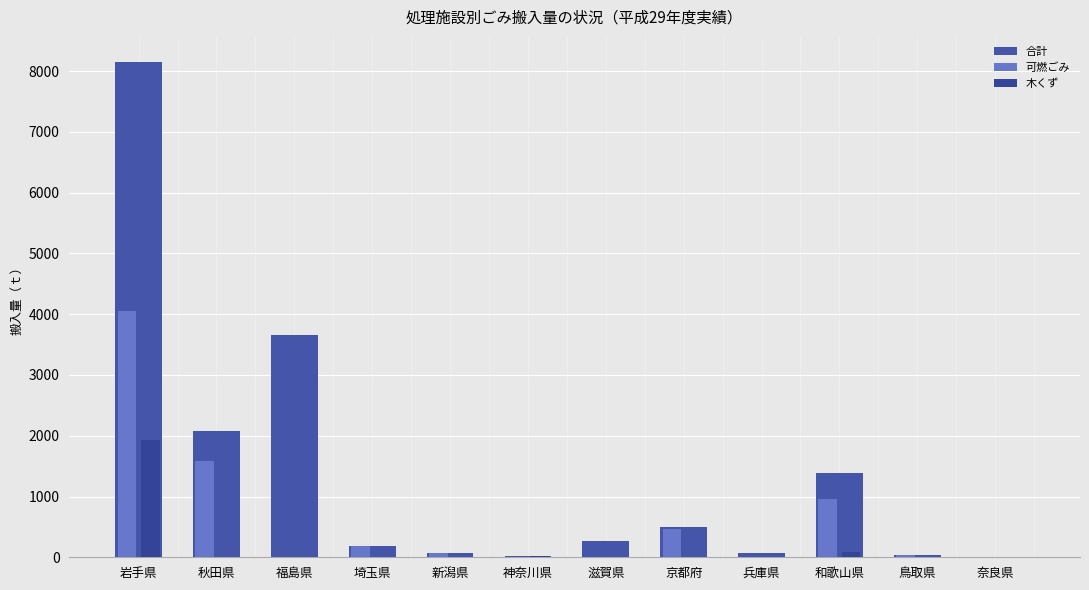

Is the value of 可燃ごみ at 和歌山県 greater than the value of 木くず at 京都府?

Yes